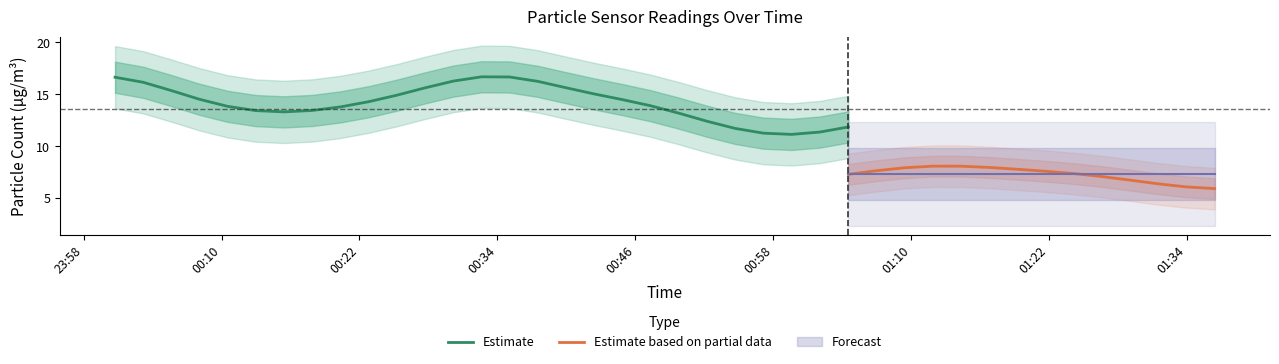

What is the spread (max minus min) of values at 28?

6.0